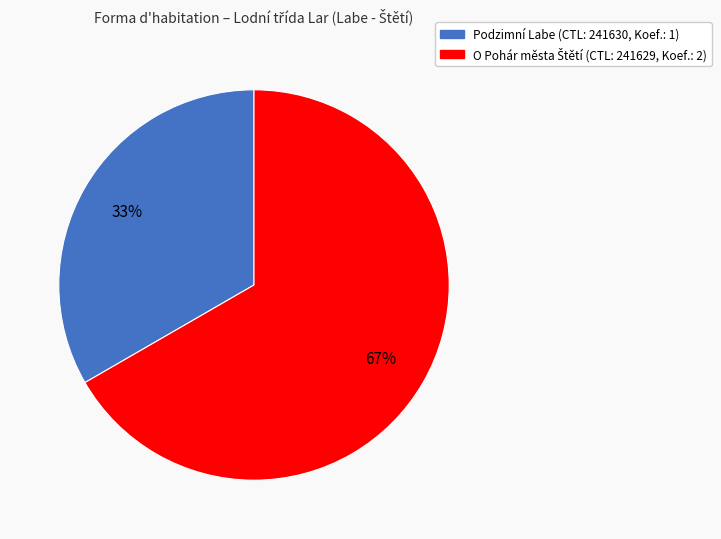

Is there any slice that represents more than half of the pie?

Yes